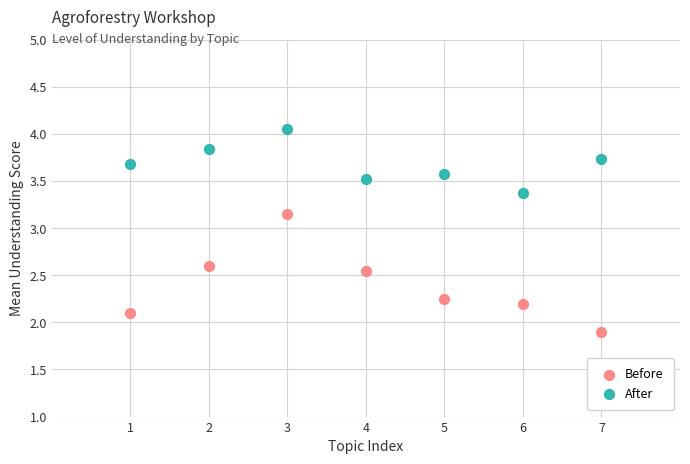

Which series contains the lowest Y value?

Before